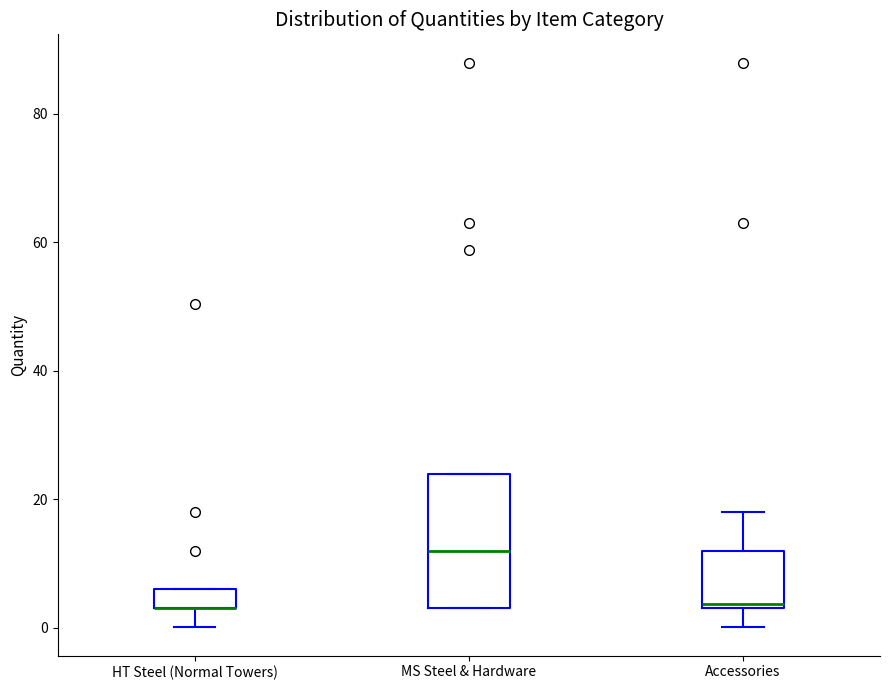

Where is the lower edge of the box for HT Steel (Normal Towers) on the y-axis? The values are not printed on the chart, so give them approximately, as read against the axis.

4